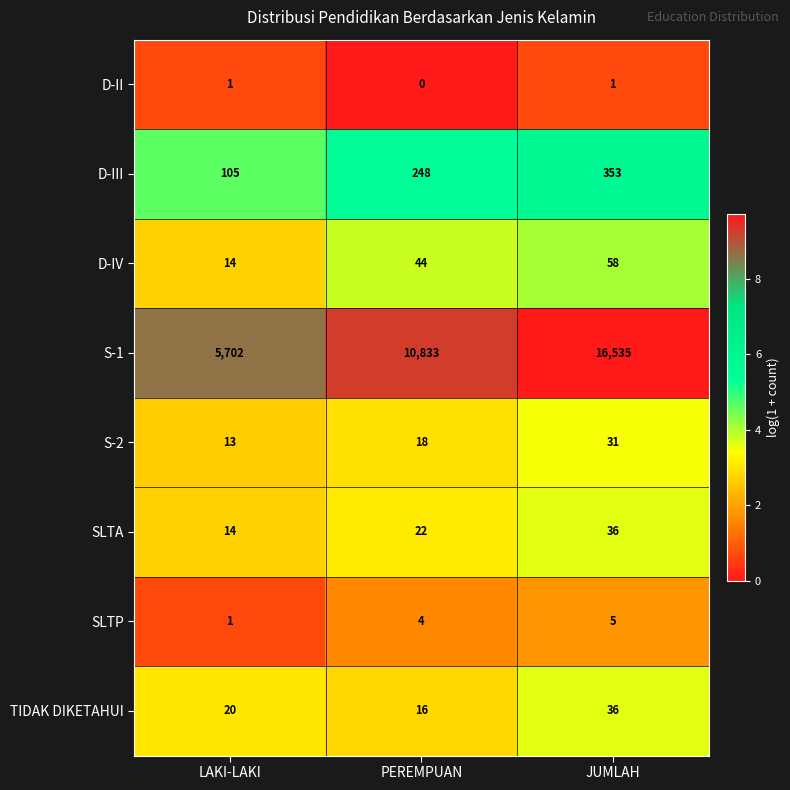

Which series has the largest total across all categories?

S-1